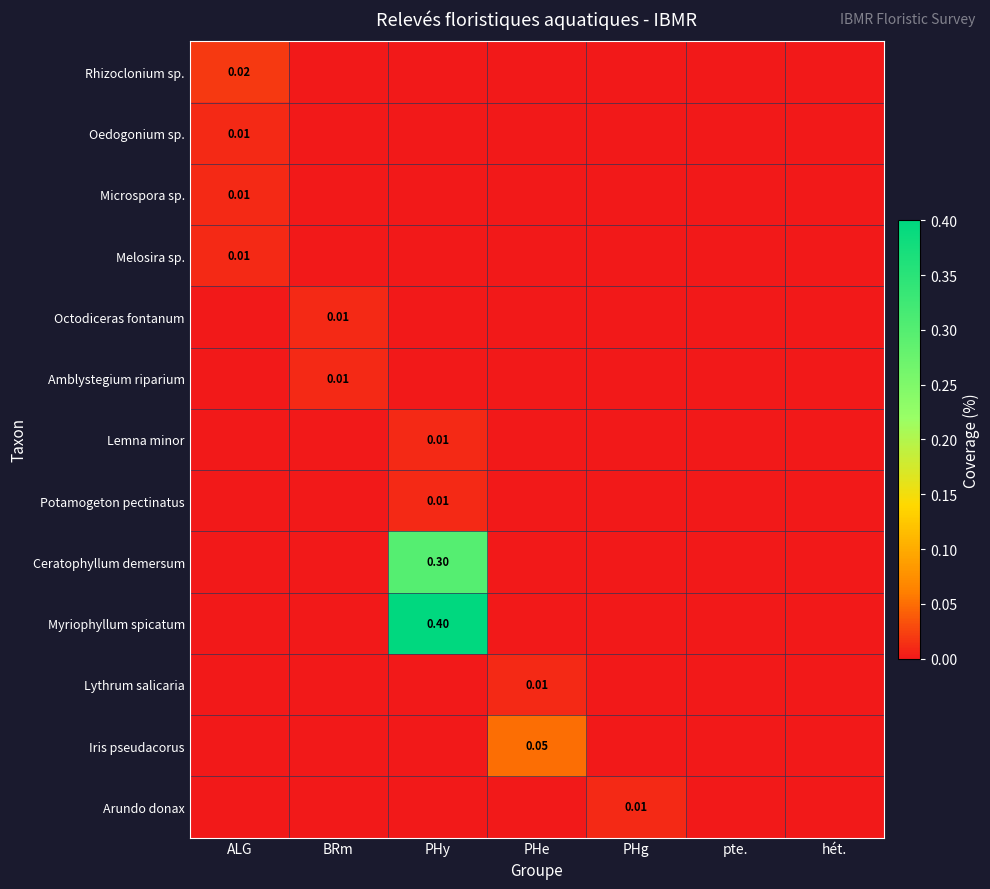

At PHy, list the series in order from largest to smallest.

Myriophyllum spicatum, Ceratophyllum demersum, Lemna minor, Potamogeton pectinatus, Rhizoclonium sp., Oedogonium sp., Microspora sp., Melosira sp., Octodiceras fontanum, Amblystegium riparium, Lythrum salicaria, Iris pseudacorus, Arundo donax